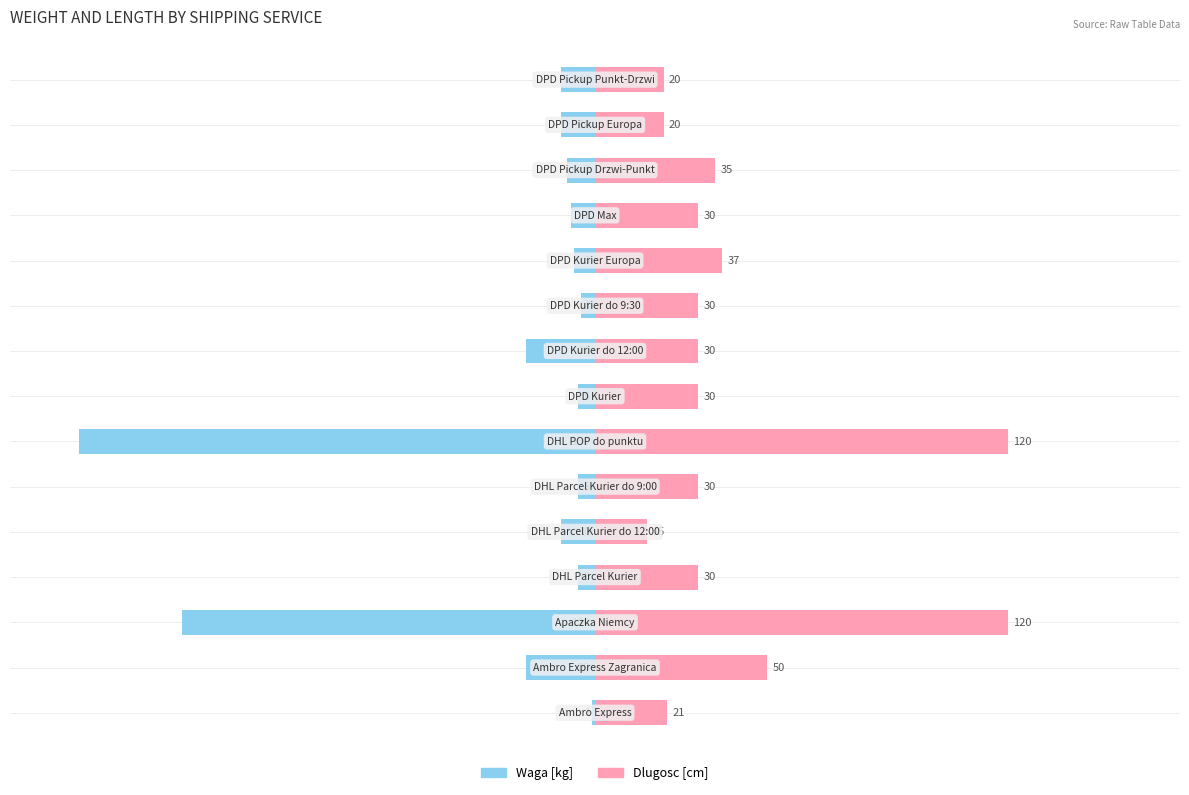

Which series has the largest total across all categories?

Dlugosc